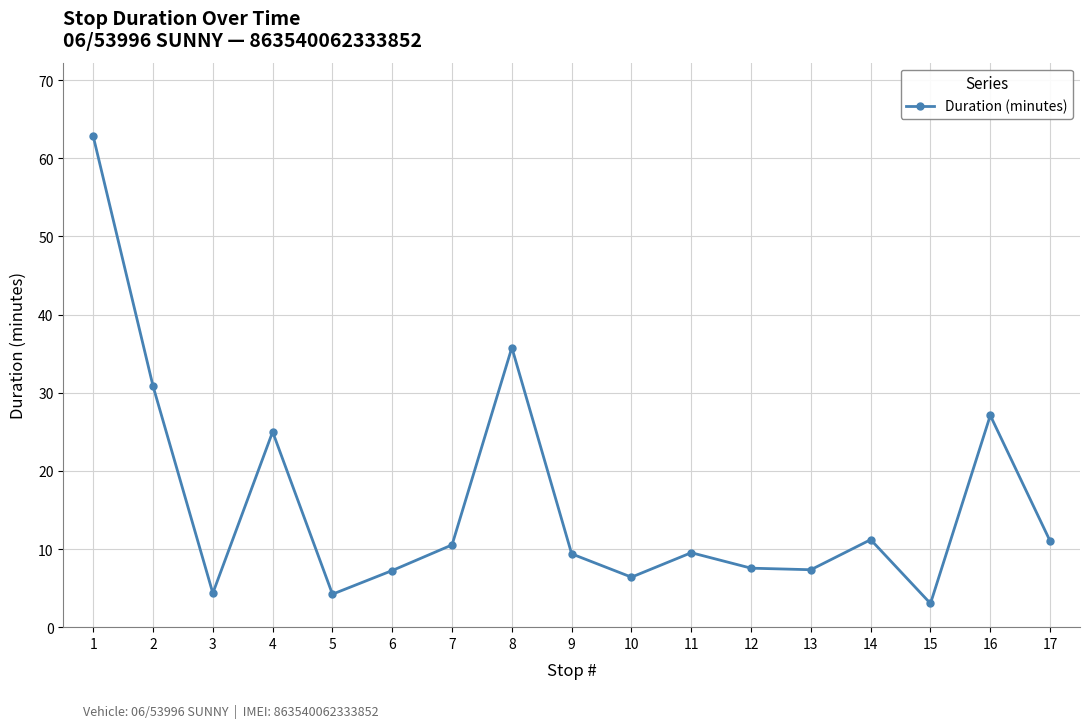

Where is the data nearest to the value 32?

2